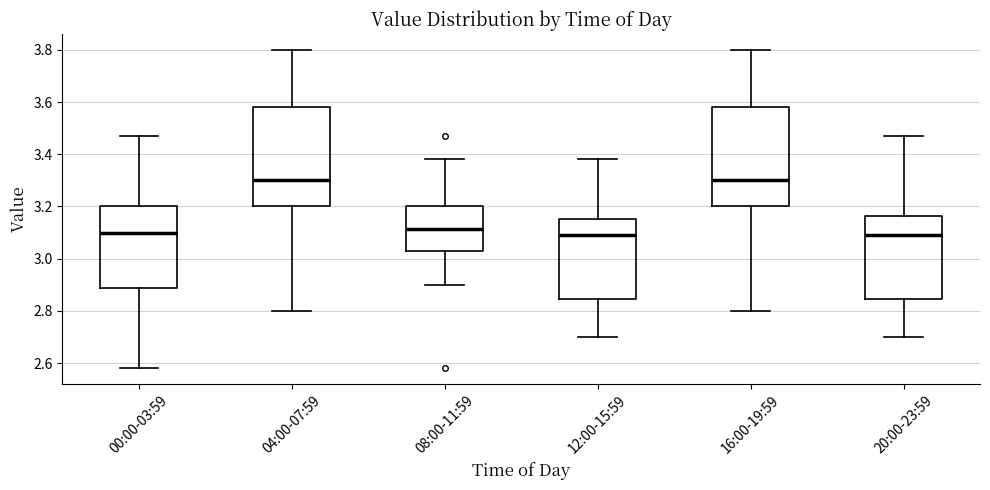

Reading left to right, transcribe this box plot: for each box, give where its median line is, the range the box spans, and where its two whiskers end, as read against the y-axis. The values are not printed on the chart, so give them approximately, as read against the axis.

00:00-03:59: median 3.10, box 2.88 to 3.20, whiskers 2.58 to 3.48
04:00-07:59: median 3.30, box 3.20 to 3.58, whiskers 2.80 to 3.80
08:00-11:59: median 3.12, box 3.04 to 3.20, whiskers 2.90 to 3.38
12:00-15:59: median 3.10, box 2.84 to 3.16, whiskers 2.70 to 3.38
16:00-19:59: median 3.30, box 3.20 to 3.58, whiskers 2.80 to 3.80
20:00-23:59: median 3.10, box 2.84 to 3.16, whiskers 2.70 to 3.48